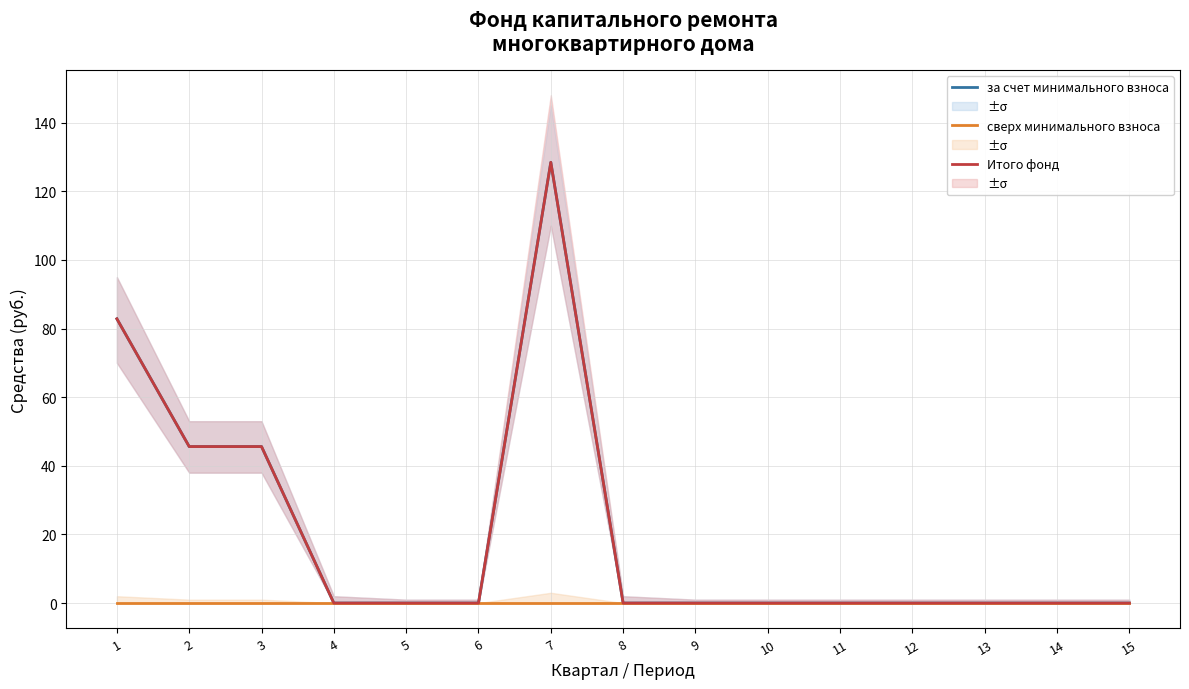

Is it true that Итого фонд equals 87.8 at 12?

False